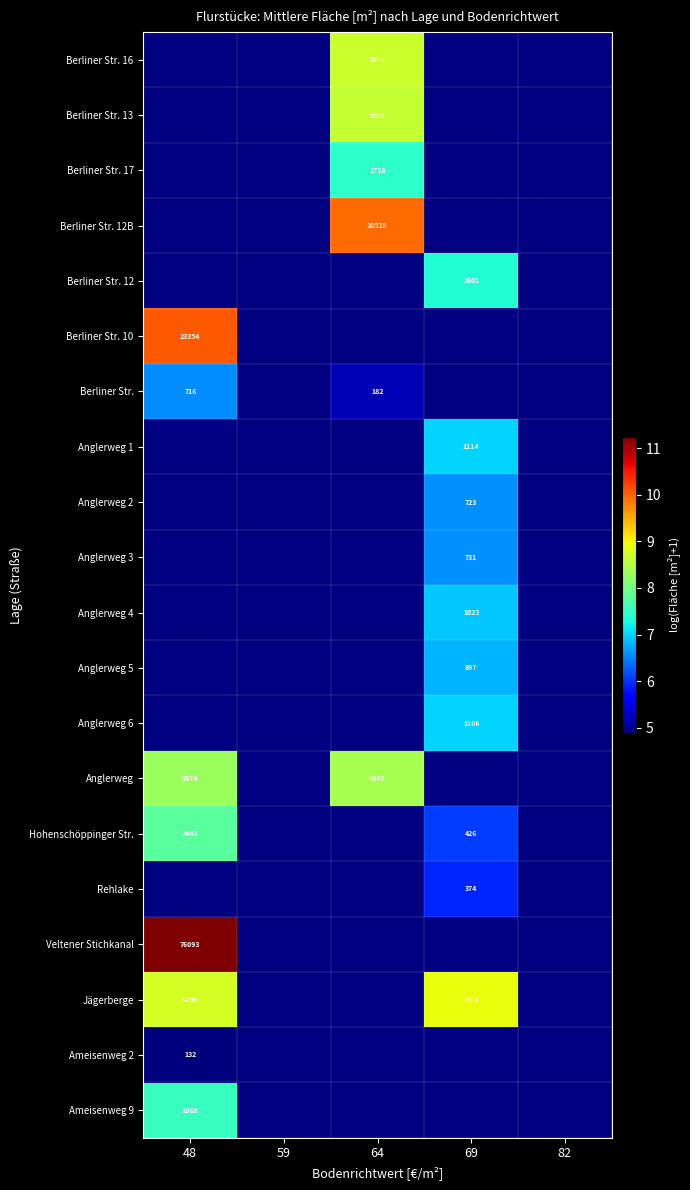

What is the spread (max minus min) of values at 64?

4.7